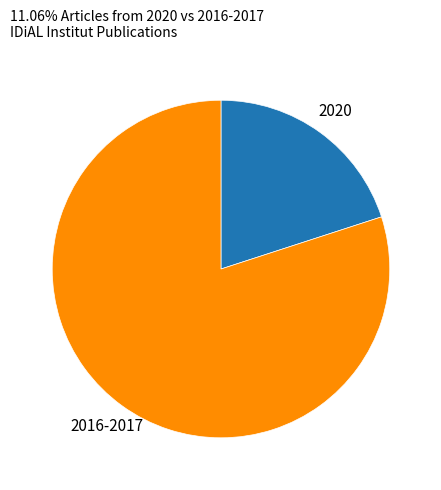

Is 2020 the majority of the pie?

No